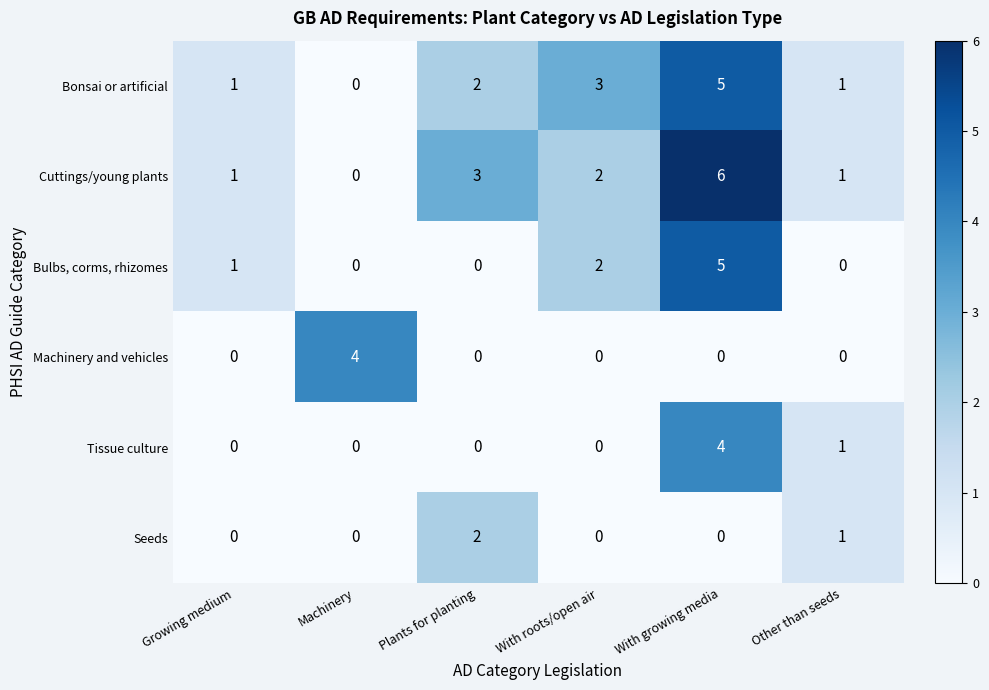

At which category does the chart reach its peak across all series?

With growing media